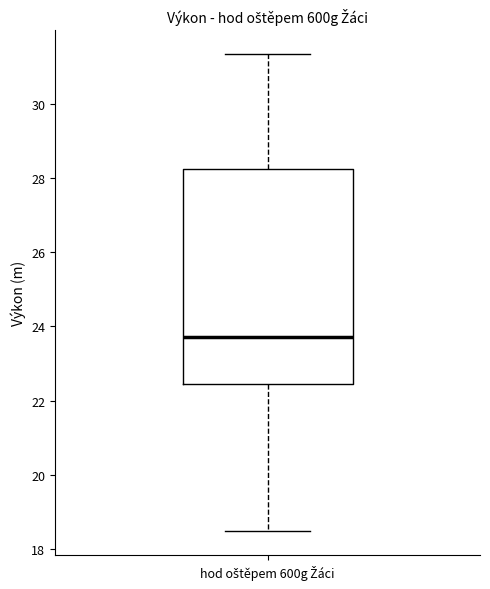

Transcribe this box plot: give where the median line is, the range the box spans, and where the two whiskers end, as read against the y-axis. The values are not printed on the chart, so give them approximately, as read against the axis.

median 23.8, box 22.4 to 28.2, whiskers 18.4 to 31.4